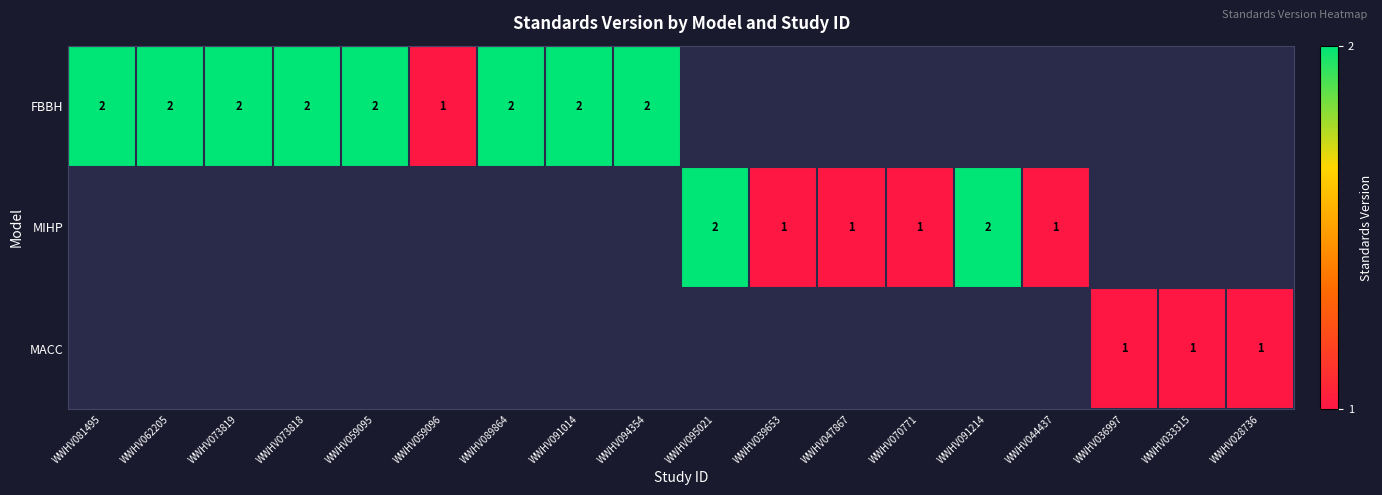

How many series are shown in this chart?

3